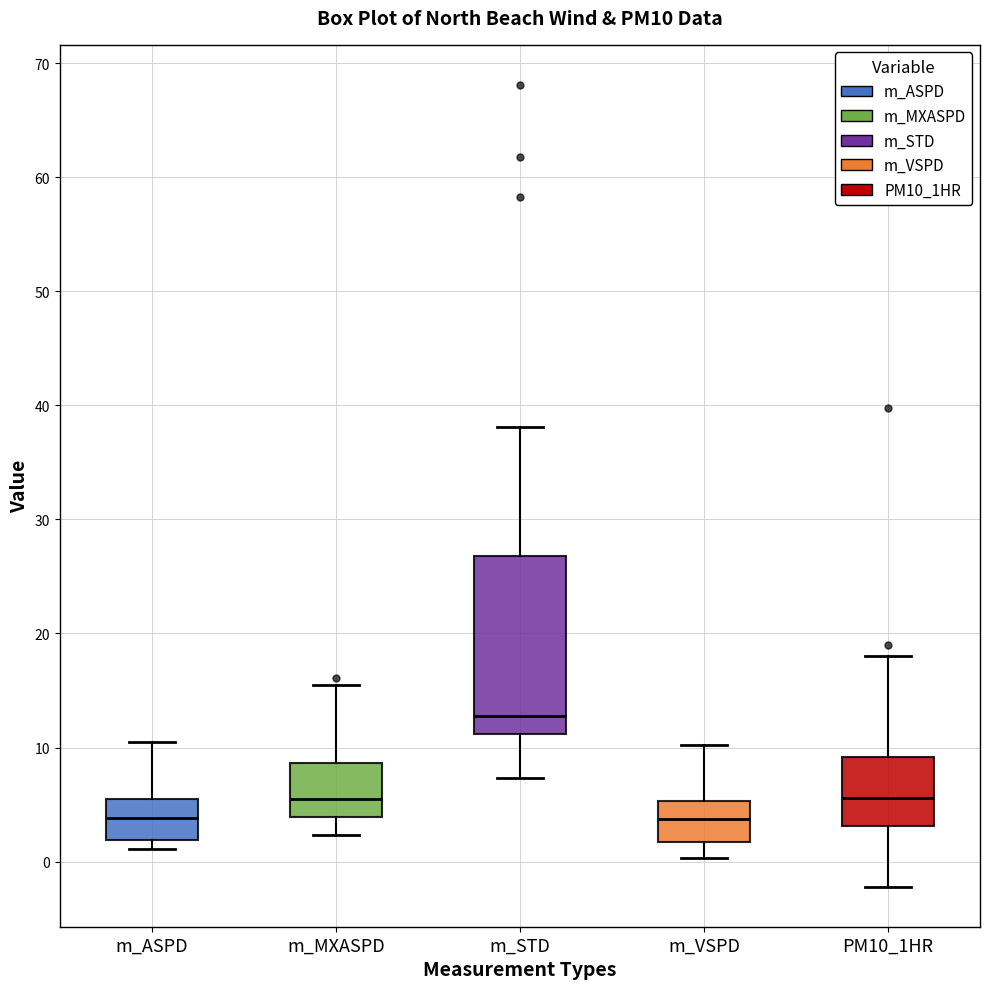

Reading left to right, read every box against the y-axis: the position of its median line, the range the box covers, and the ends of its whiskers. The values are not printed on the chart, so give them approximately, as read against the axis.

m_ASPD: median 4, box 2 to 6, whiskers 1 to 10
m_MXASPD: median 6, box 4 to 9, whiskers 2 to 15
m_STD: median 13, box 11 to 27, whiskers 7 to 38
m_VSPD: median 4, box 2 to 5, whiskers 0 to 10
PM10_1HR: median 6, box 3 to 9, whiskers -2 to 18